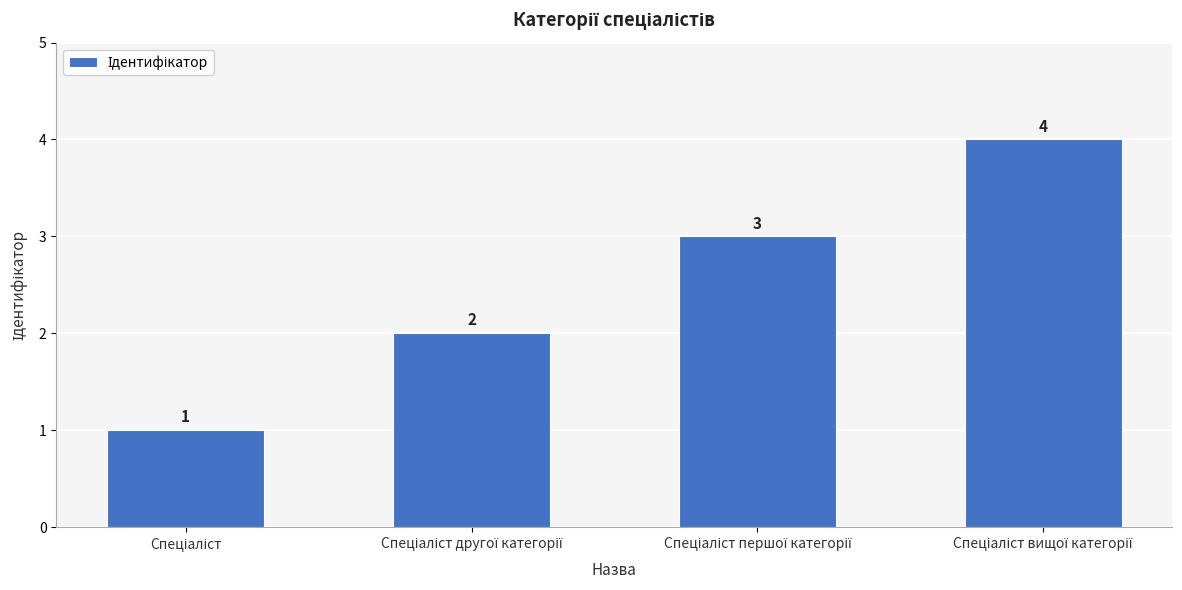

Reading right to left, what are all the values shown in this chart?

4	3	2	1